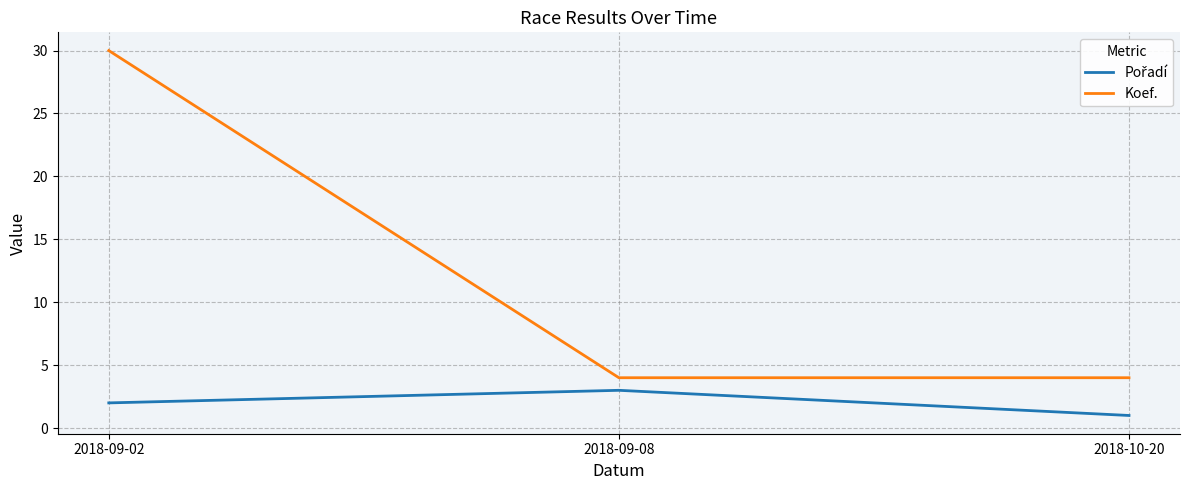

What is the spread (max minus min) of values at 2018-09-02?

28